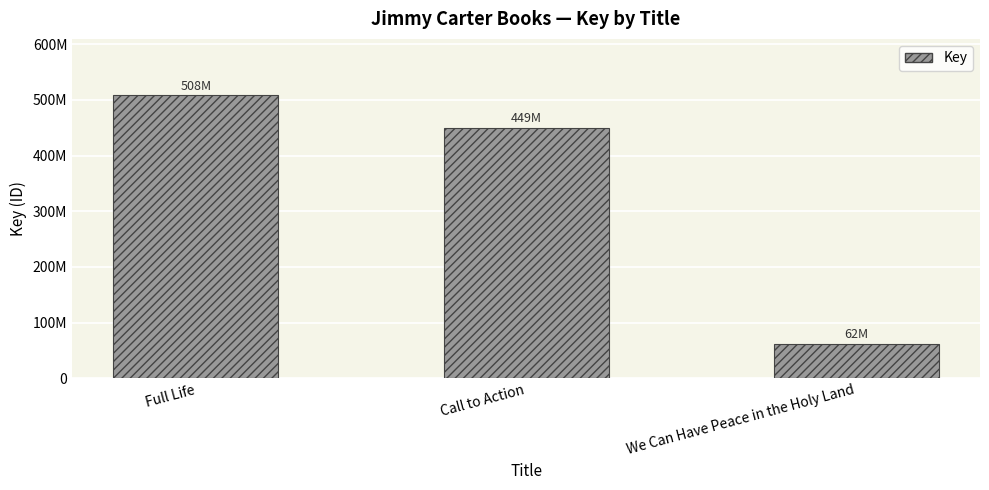

List the labels in order of value, largest first.

Full Life, Call to Action, We Can Have Peace in the Holy Land